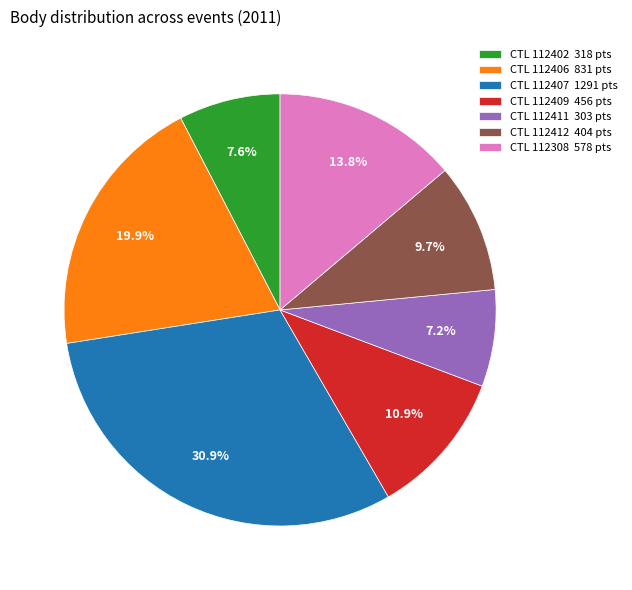

Which category has the biggest portion of the pie?

CTL 112407 1291 pts